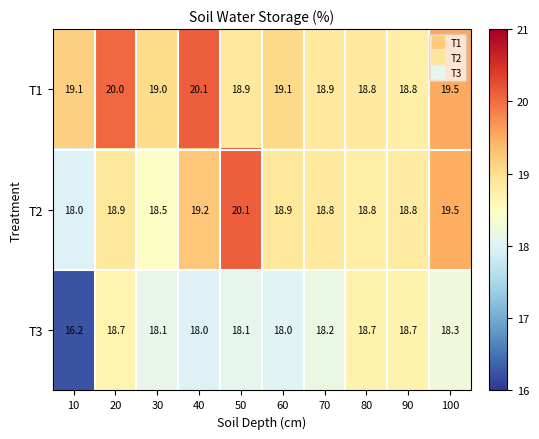

Count the number of data series in this chart.

3